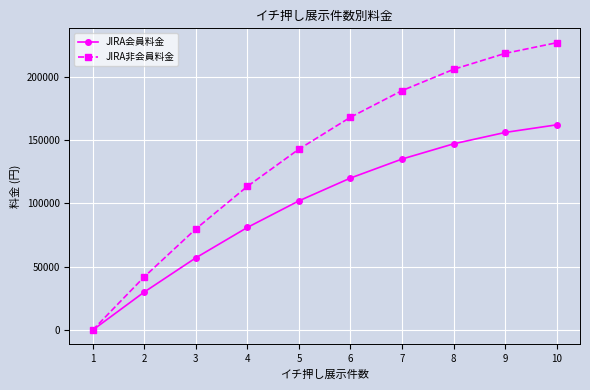

What is the value of the JIRA会員料金 point at the 7th from the left?

135000